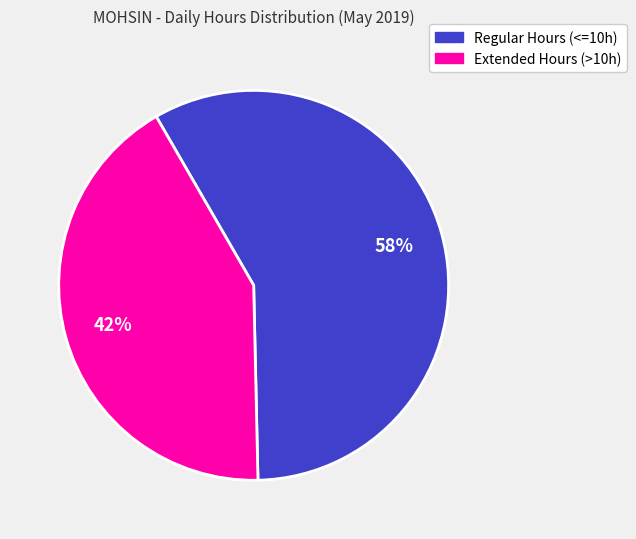

To the nearest percent, what is the difference between the largest and smallest slice percentages?

16%